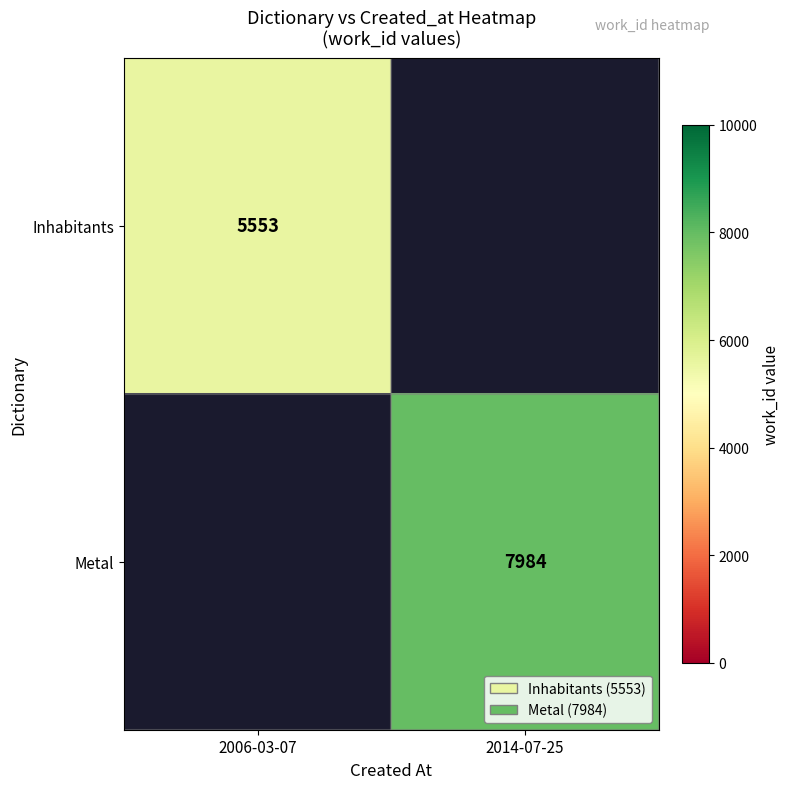

What is the smallest value displayed?

5553.0